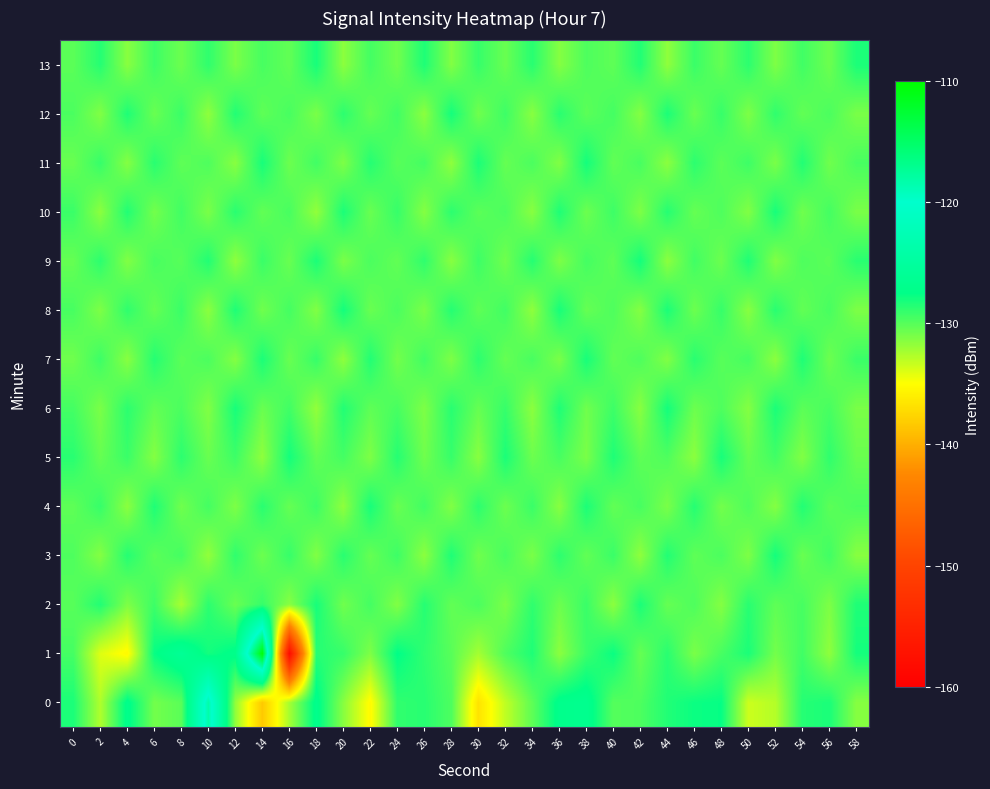

Rank the series by their maximum value, from highest to lowest.

1, 0, 3, 5, 6, 8, 9, 11, 12, 2, 4, 7, 10, 13